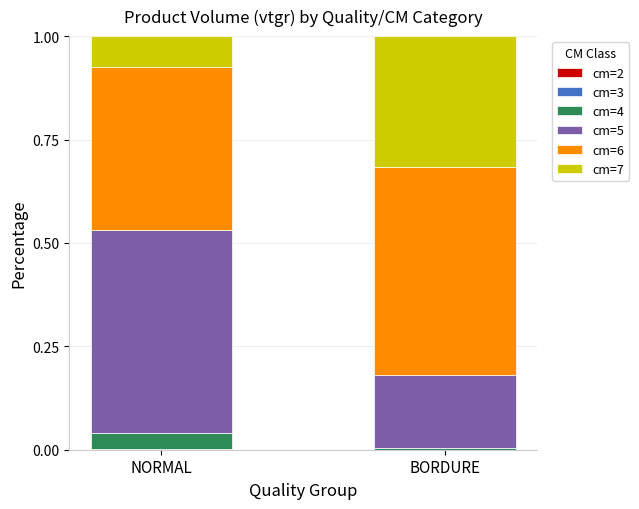

List the labels in order of cm=2 value, largest first.

NORMAL, BORDURE